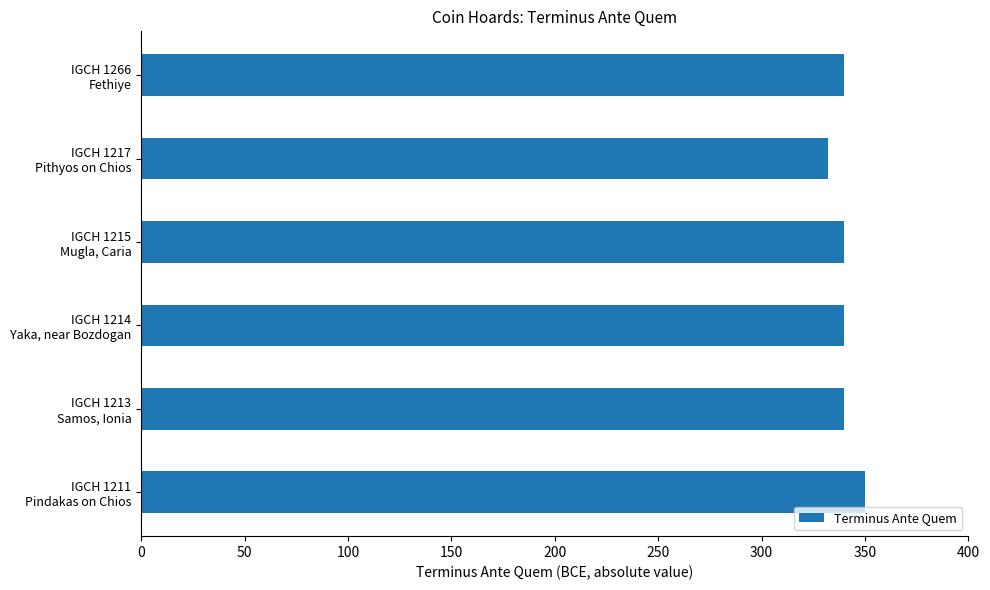

What is the difference between the maximum and minimum values?

18